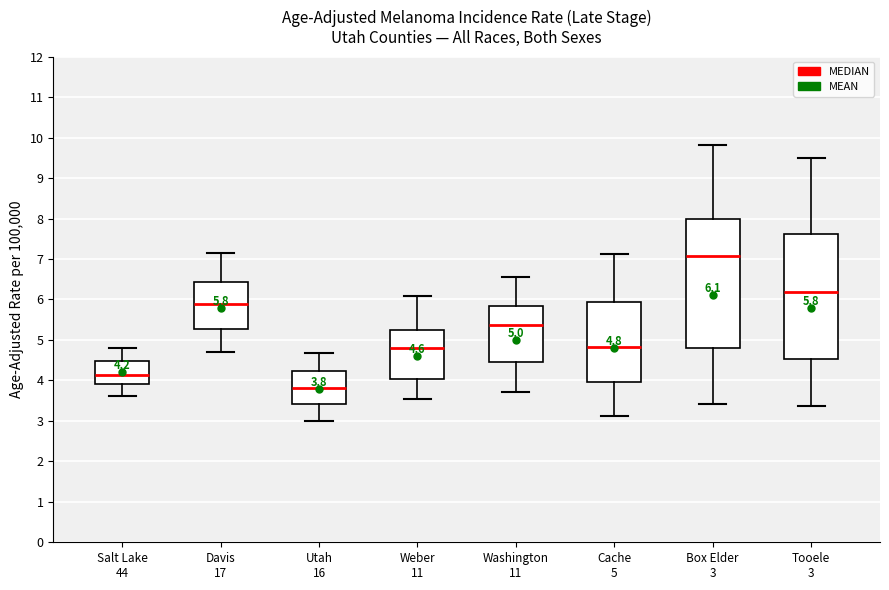

Which box has the highest median line?

Box Elder 3